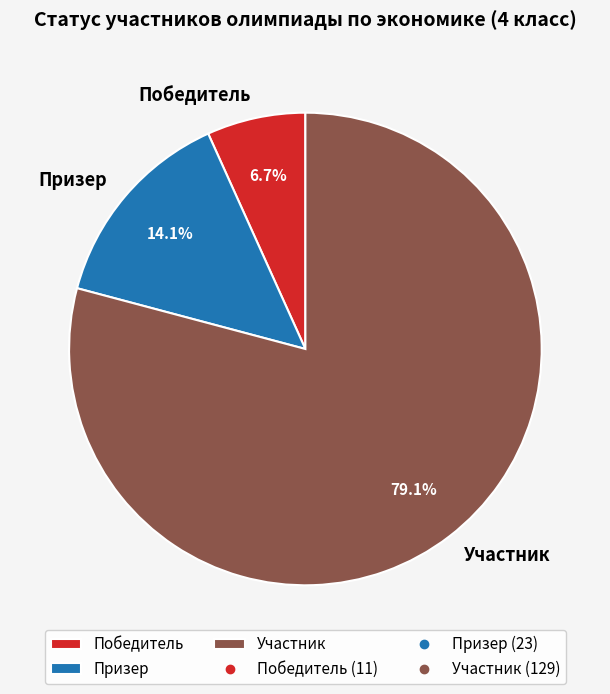

The Участник slice represents 79% of the pie. True or false?

True